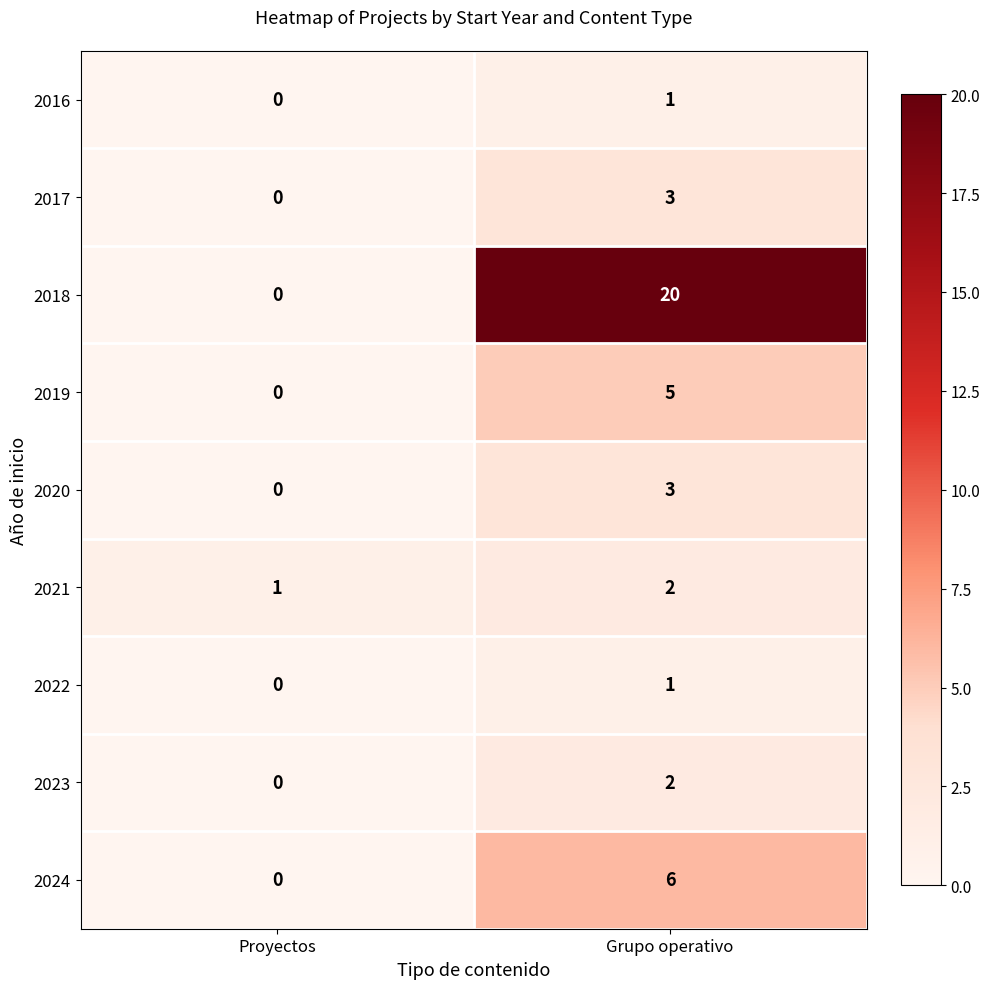

Is it true that 2023 equals 2 at Grupo operativo?

True